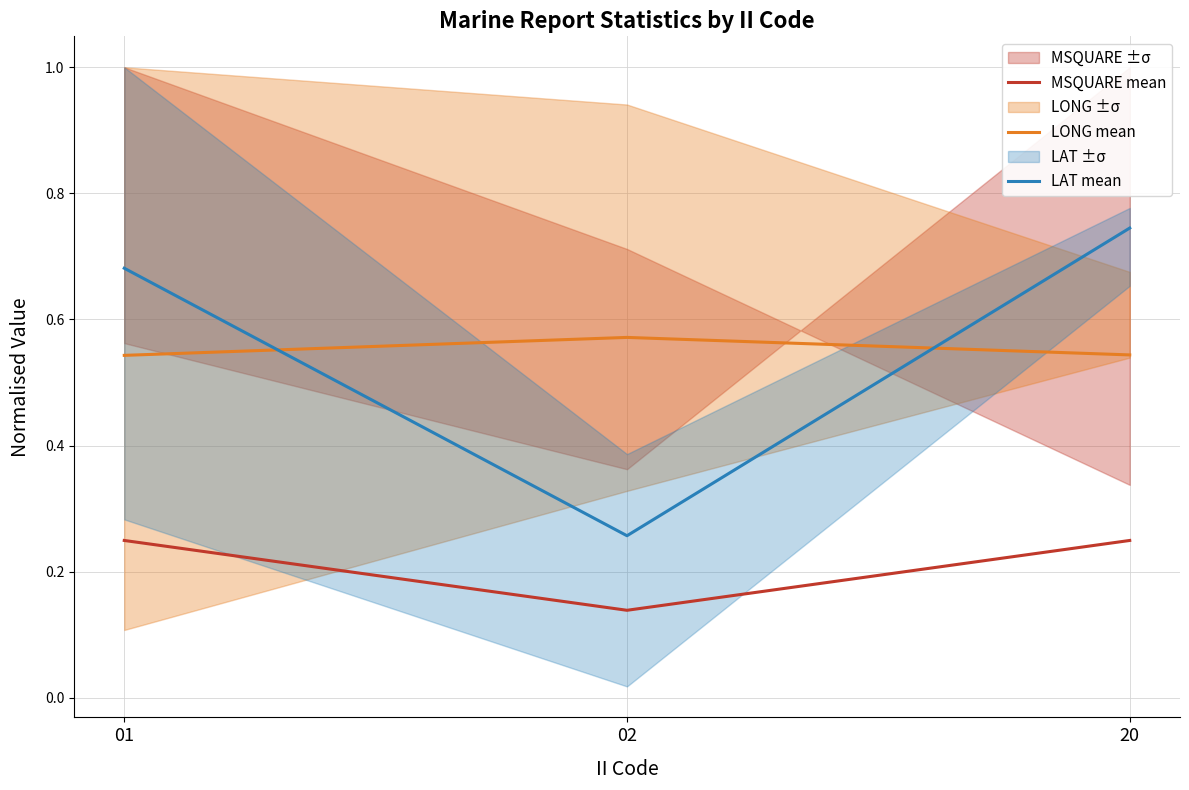

What is the approximate value of LAT mean at 02?

0.3